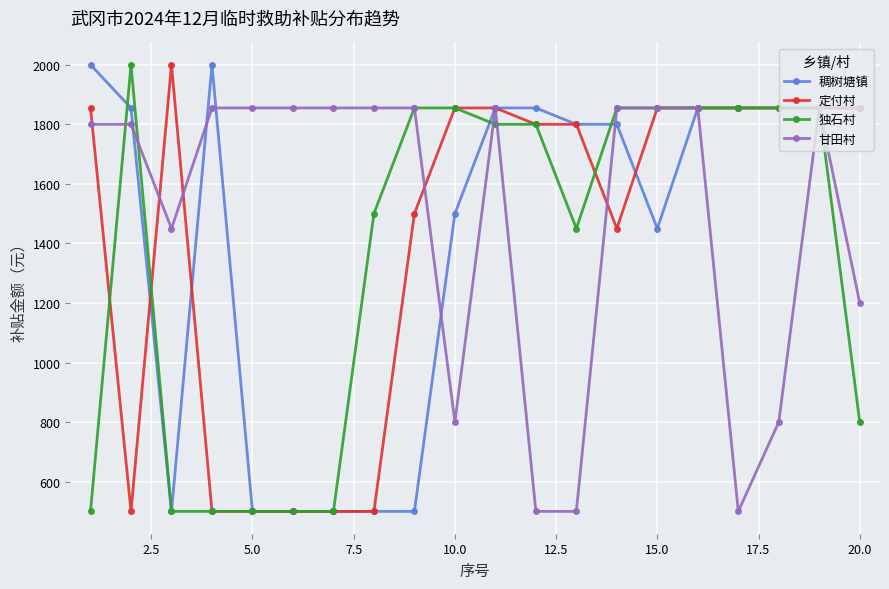

What is the highest value of the 定付村 series?

2000